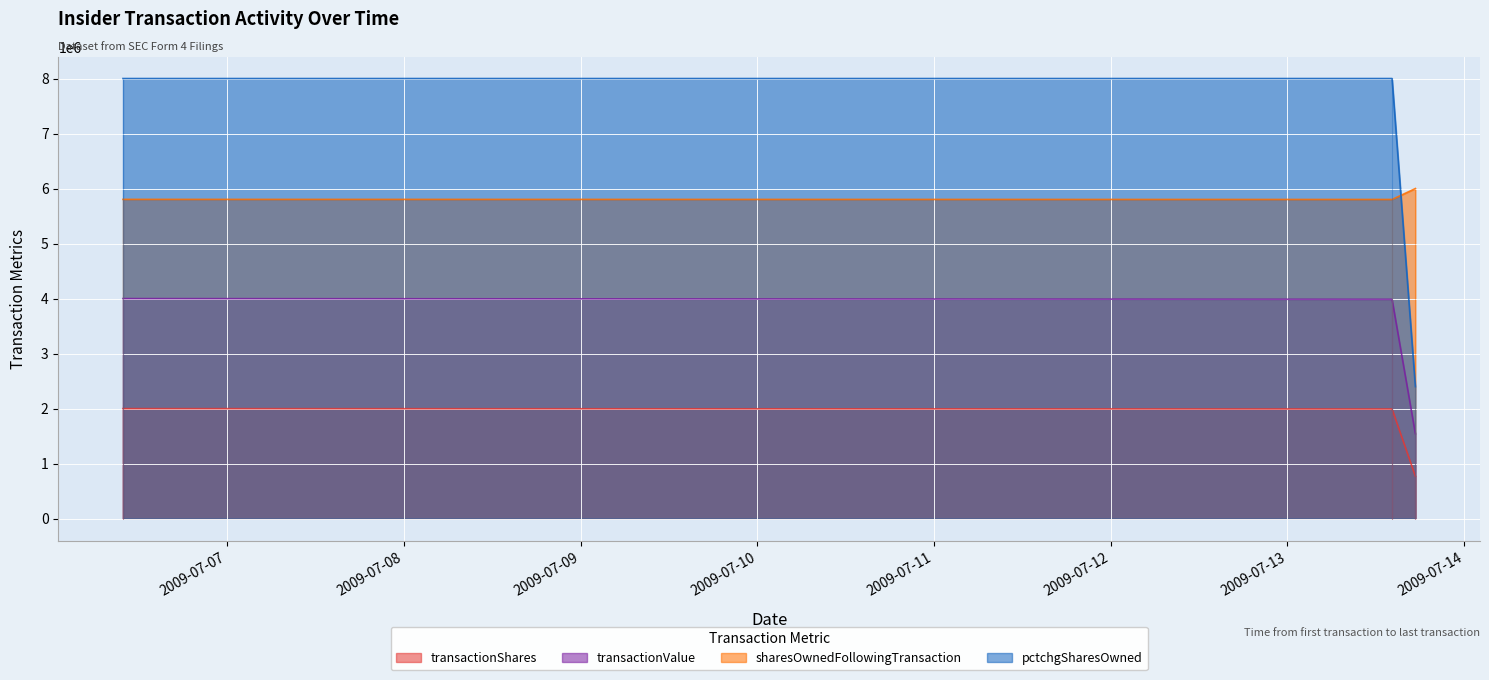

What is the difference between the second highest and minimum values in the sharesOwnedFollowingTransaction series?

1678.2